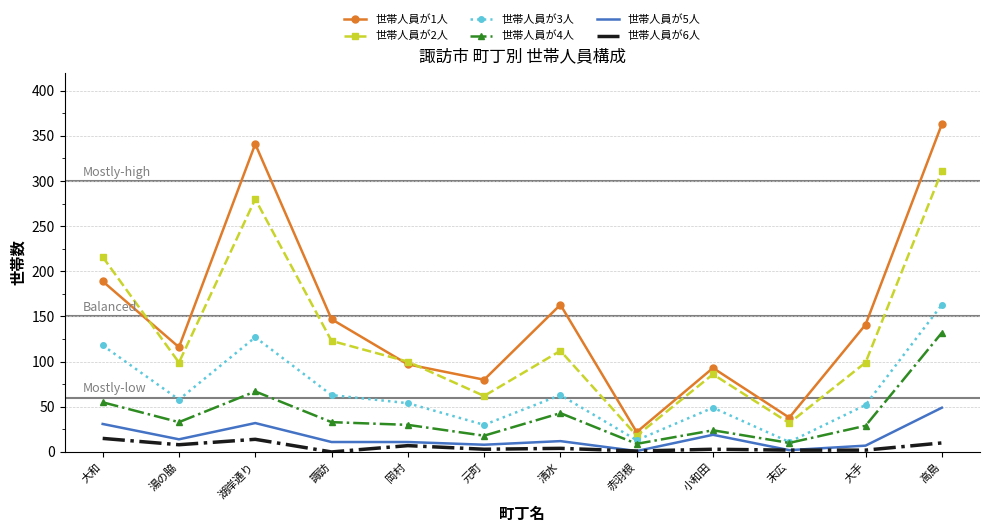

At which label does 世帯人員が5人 reach its peak?

高島